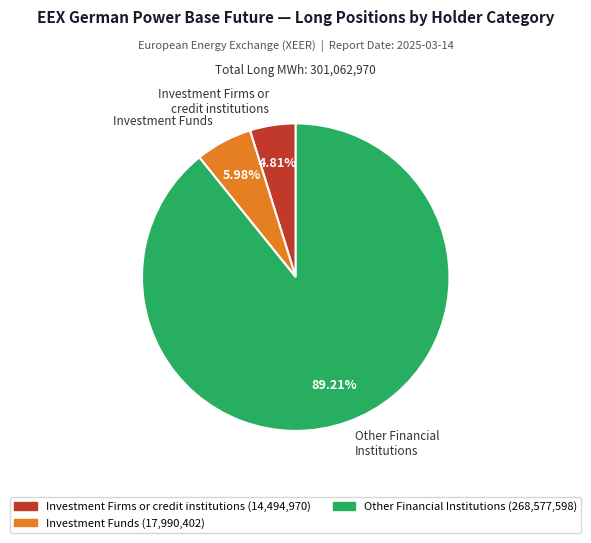

Rank the categories by value from lowest to highest.

Investment Firms or credit institutions (14,494,970), Investment Funds (17,990,402), Other Financial Institutions (268,577,598)